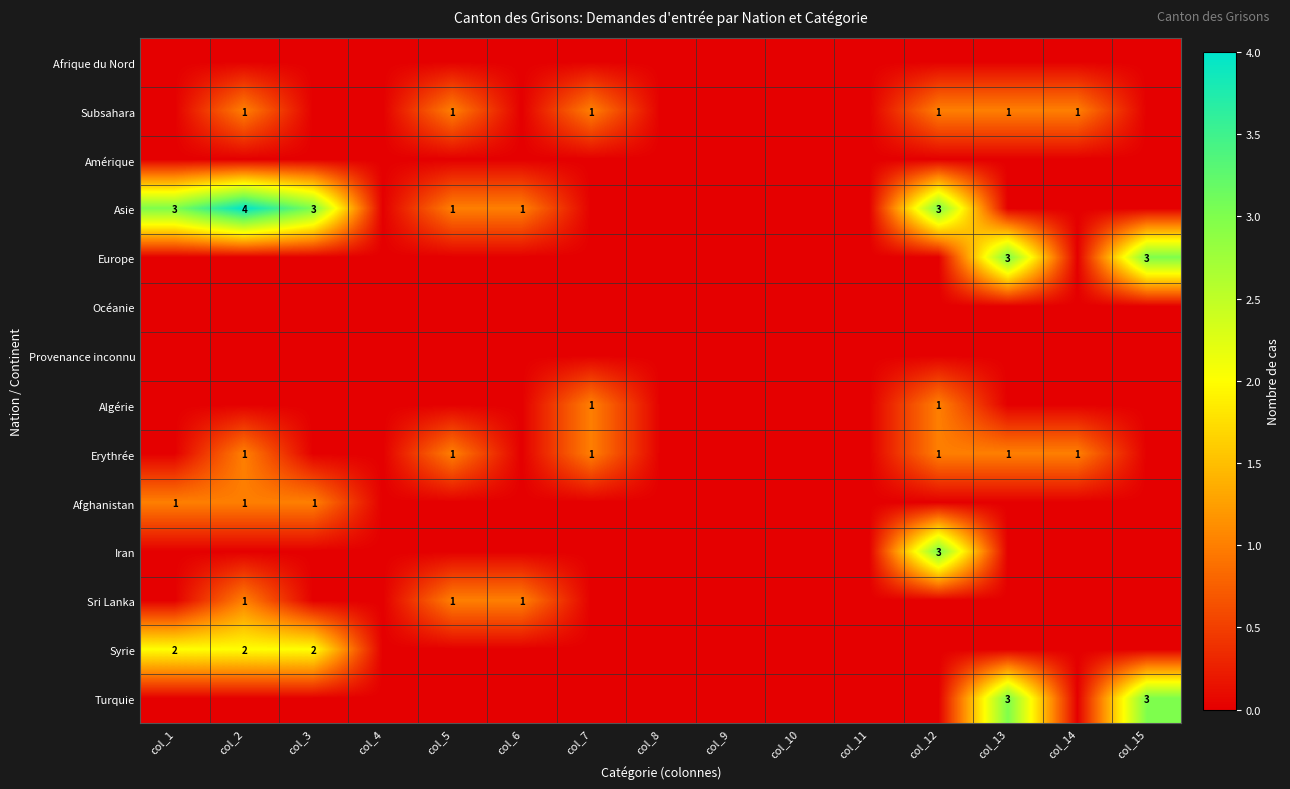

True or false: Sri Lanka has a value of 1 at col_5.

True